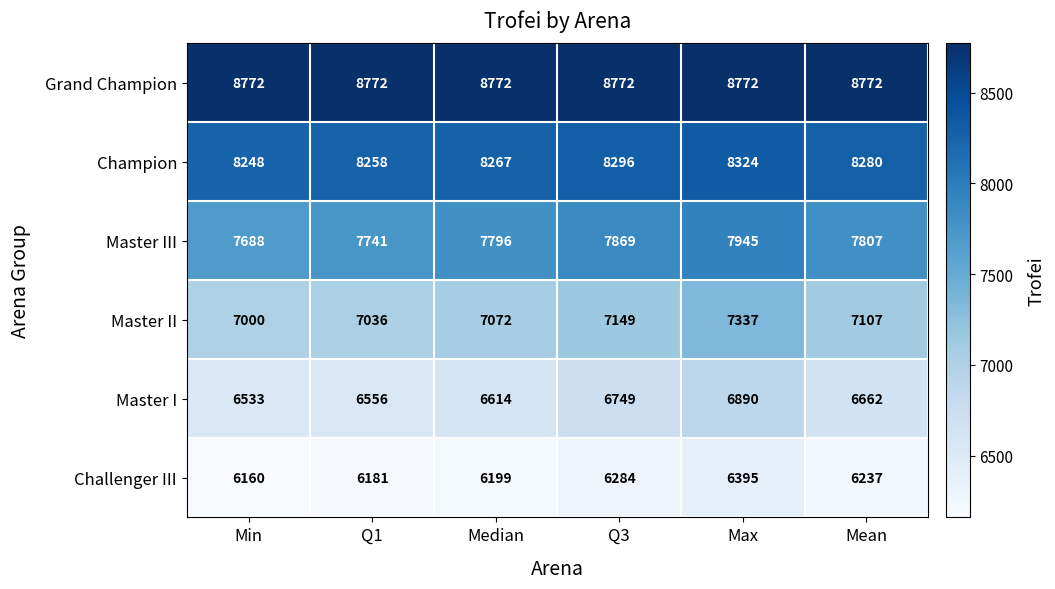

What is the sum of the Challenger III values at Max and Median?

12594